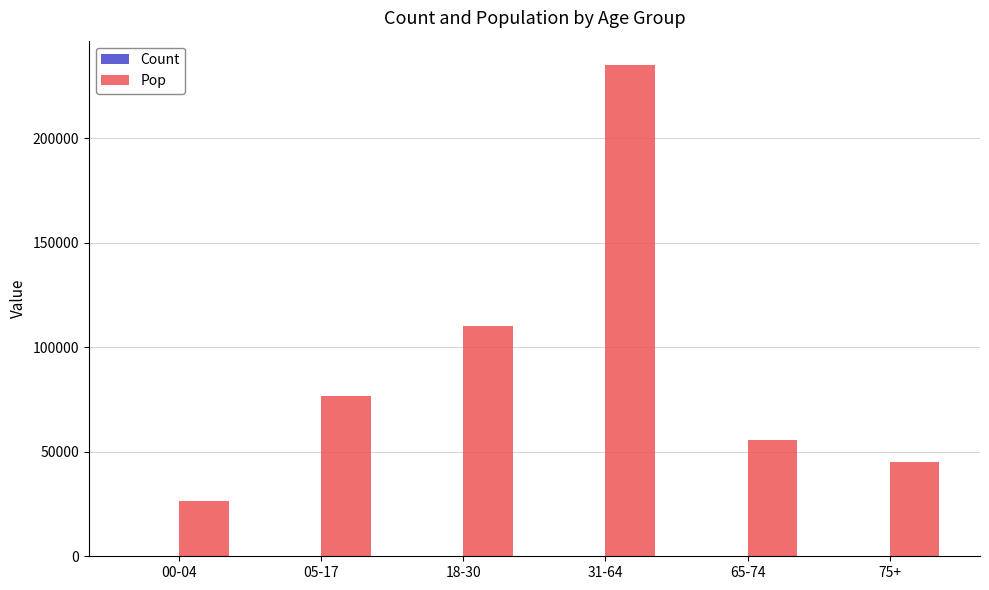

How many data points does each series have?

6